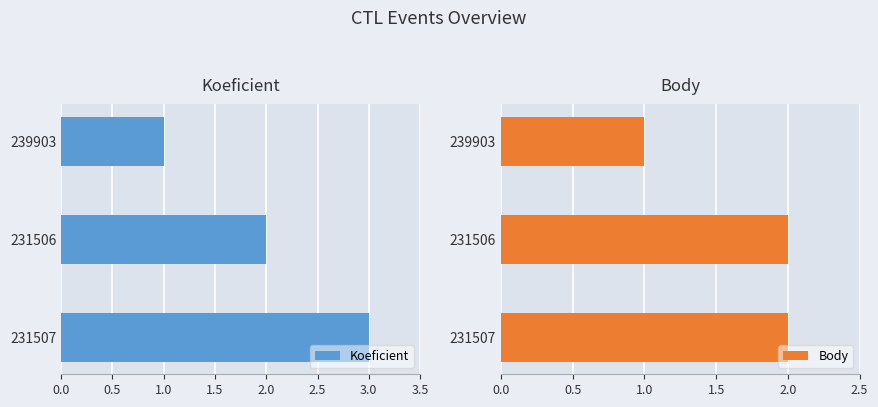

Are the bars grouped side by side (vs. stacked)?

Yes